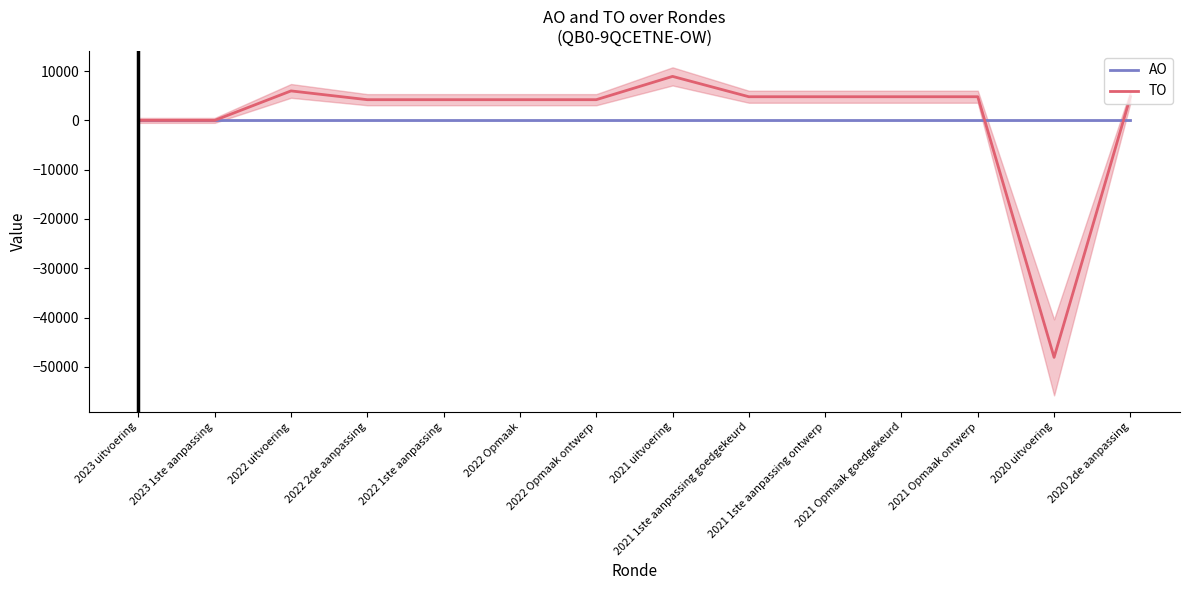

The TO series shows 4200 at 2022 2de aanpassing. True or false?

True